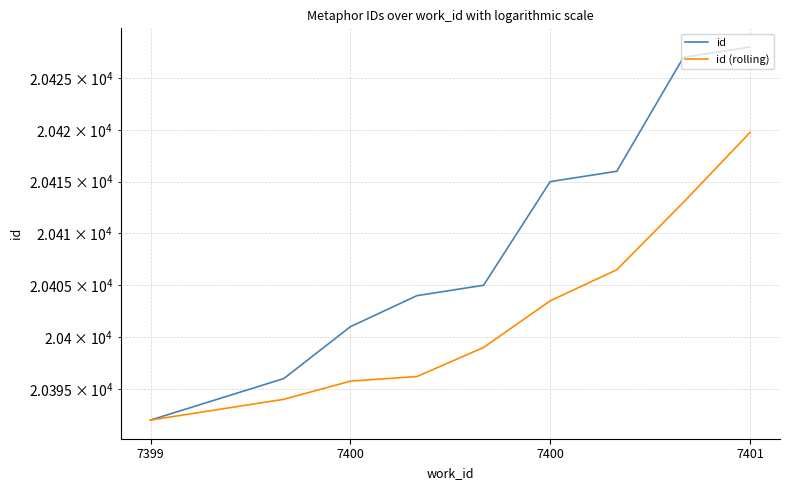

Rank the series by their maximum value, from highest to lowest.

id, id (rolling)